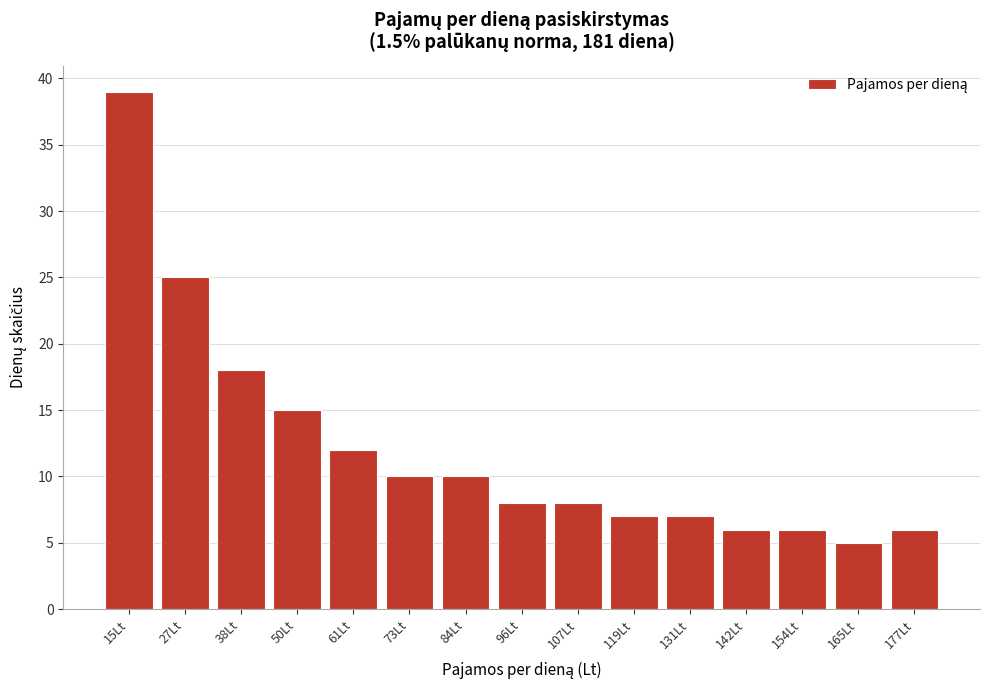

Reading left to right, transcribe all the data shown in this chart.

15Lt=39	27Lt=25	38Lt=18	50Lt=15	61Lt=12	73Lt=10	84Lt=10	96Lt=8	107Lt=8	119Lt=7	131Lt=7	142Lt=6	154Lt=6	165Lt=5	177Lt=6